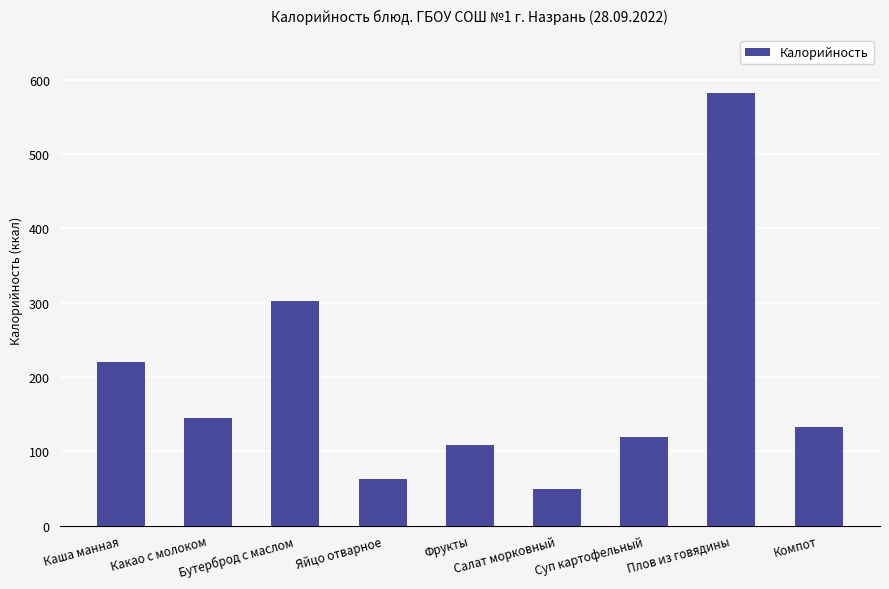

What is the difference between the maximum and minimum values?

533